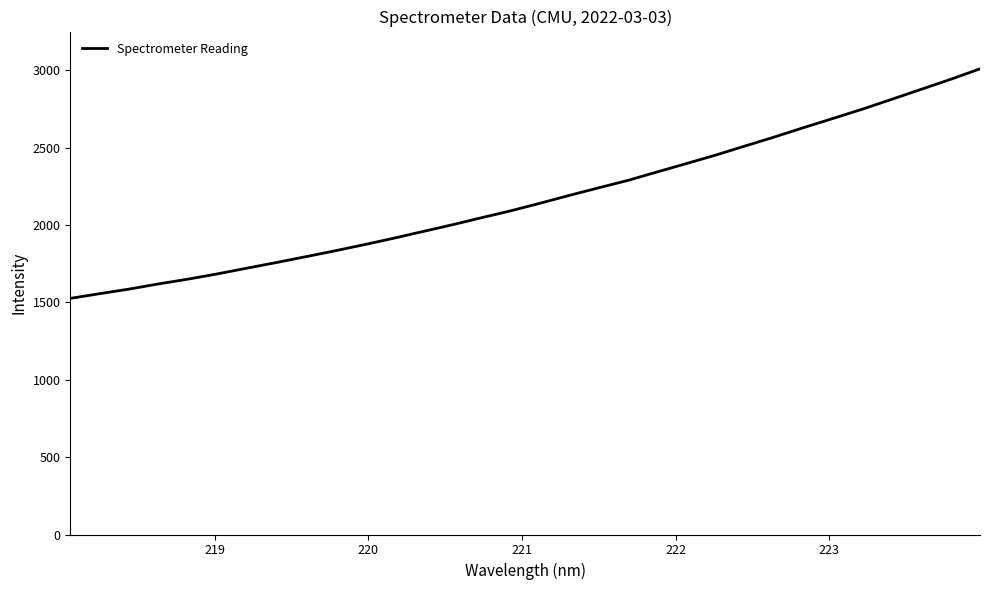

True or false: there are more than 2 points higher than both neighbors.

False